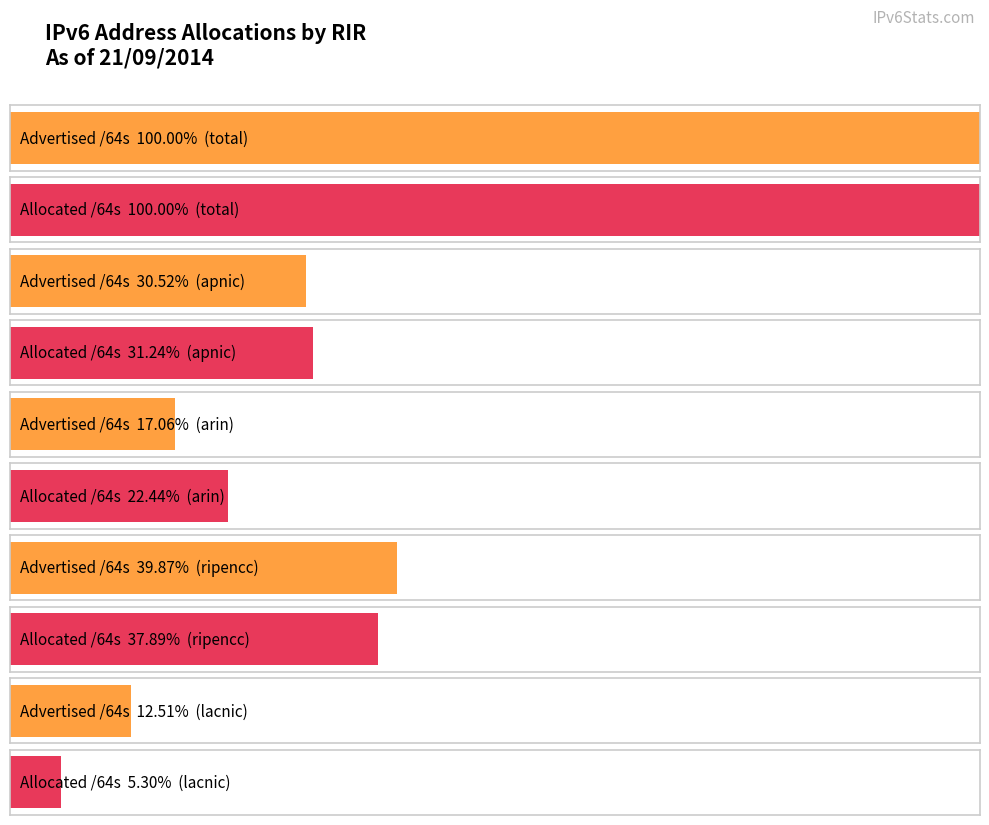

List the series in order of their peak value, highest first.

Allocated /64s, Advertised /64s